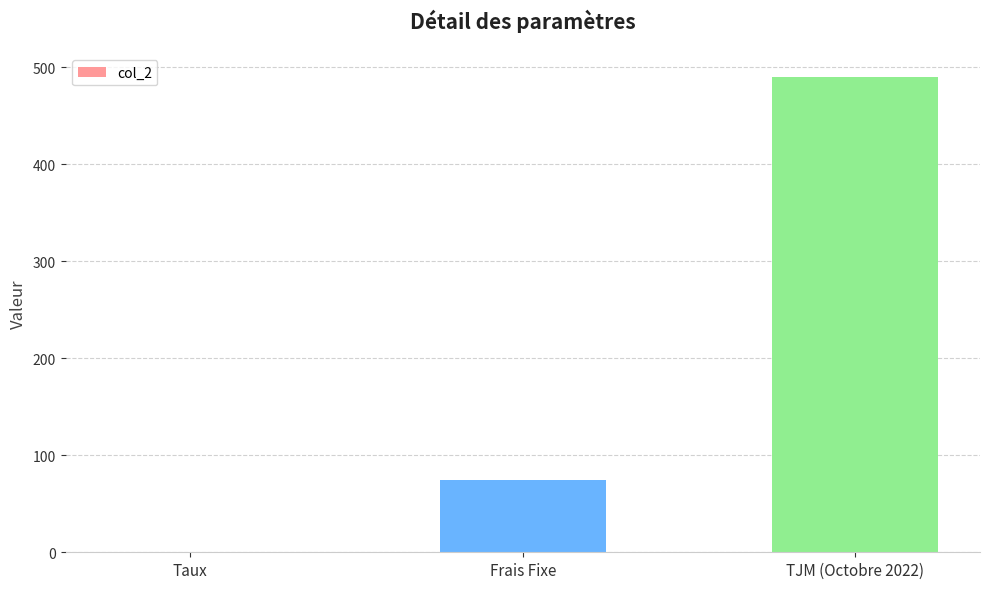

What is the greatest value displayed?

490.0